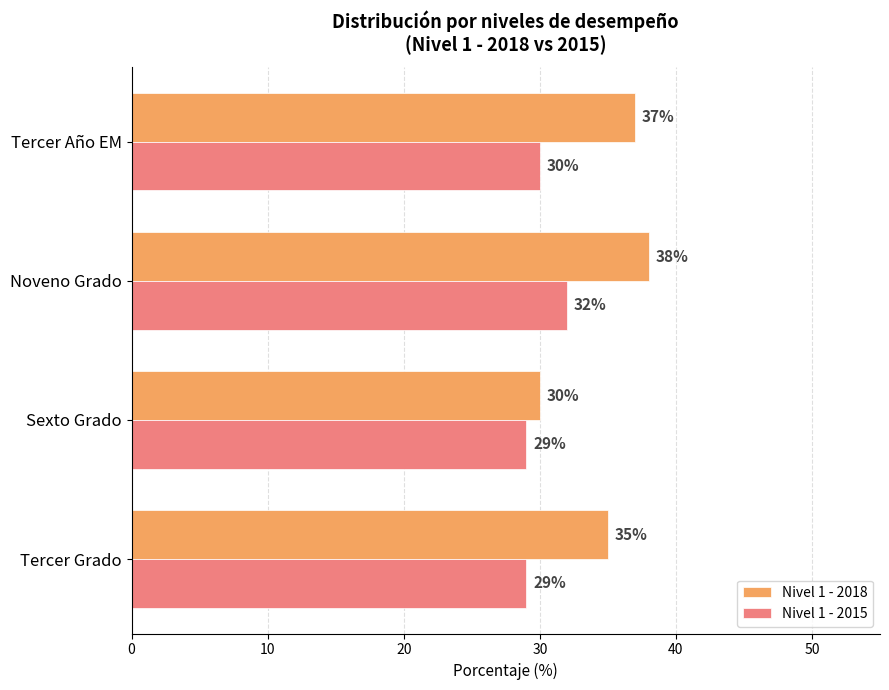

Rank the series by their maximum value, from highest to lowest.

Nivel 1 - 2018, Nivel 1 - 2015